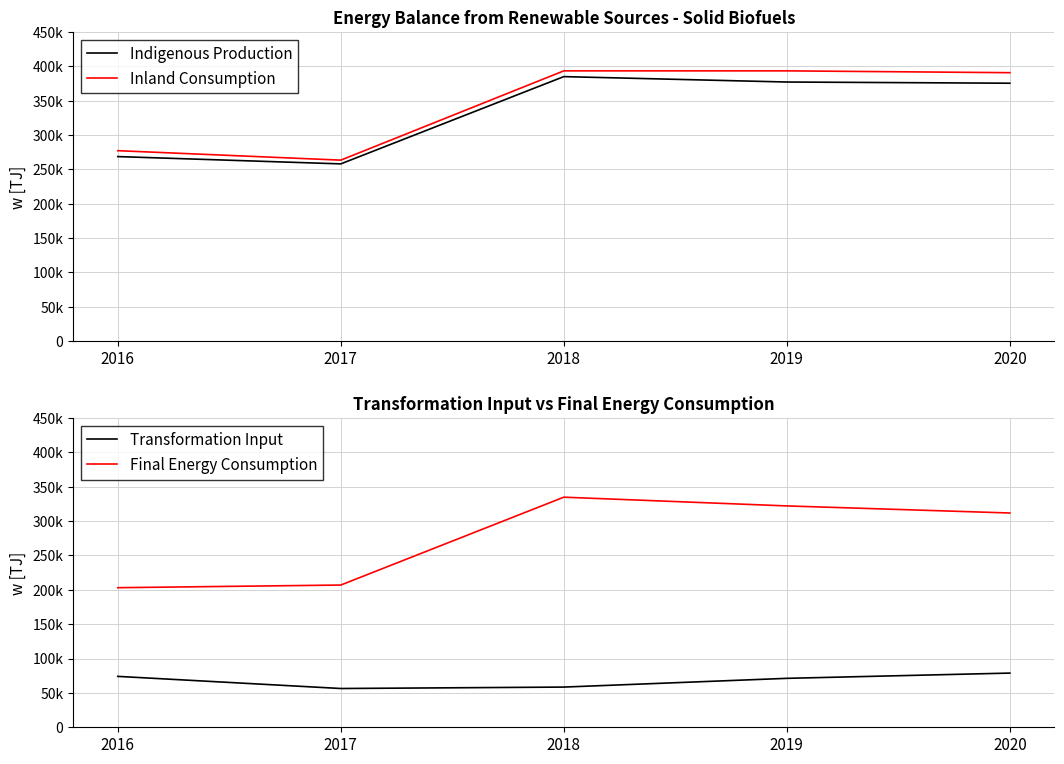

What is the total value across all series at 2017?

784702.0